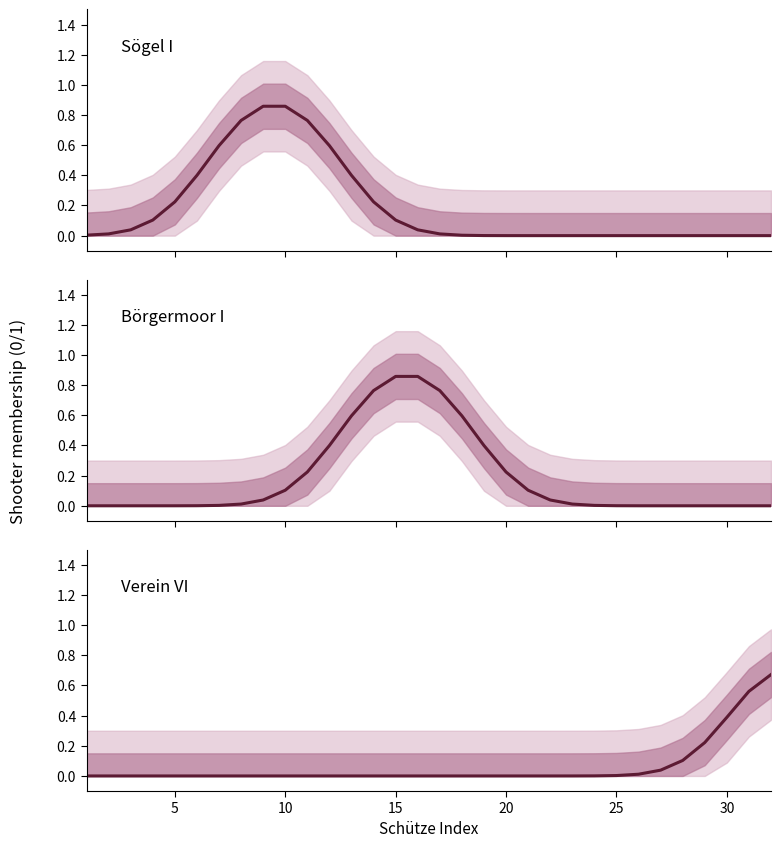

Which series has the largest range (max minus min)?

Sögel I